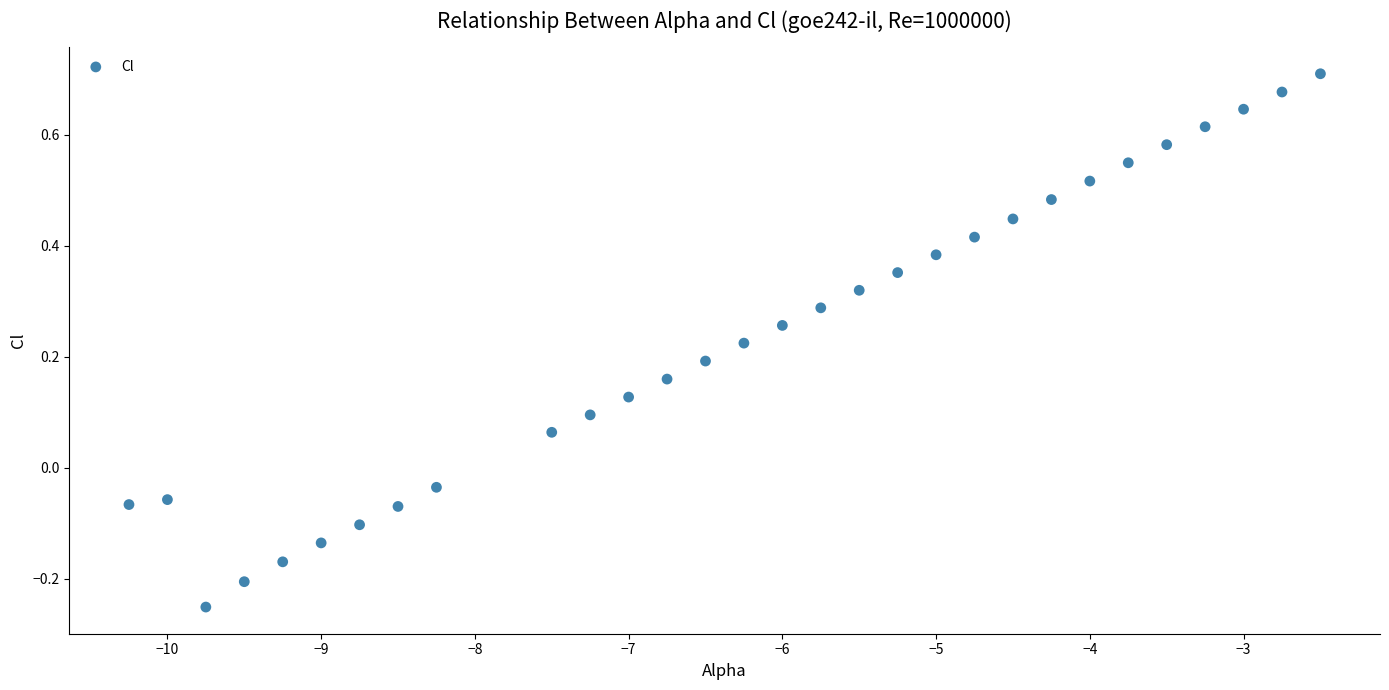

What is the range of Y values (max minus min)?

1.0